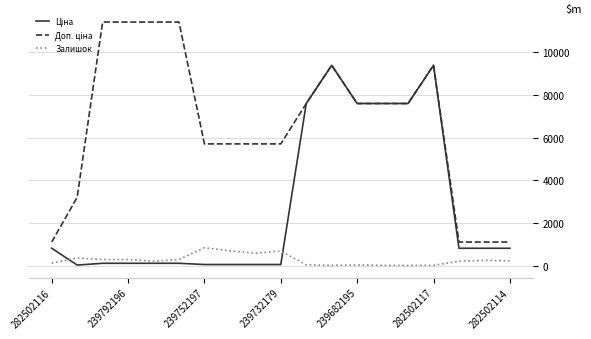

What is the maximum value shown in the chart?

11410.0